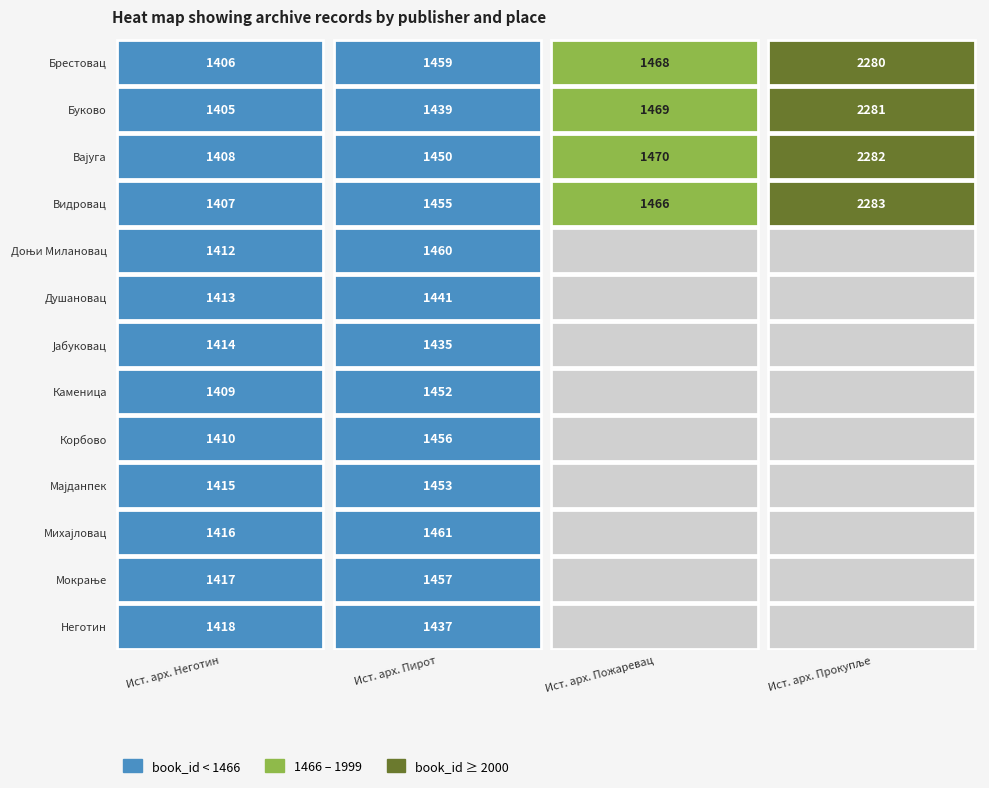

Reading left to right, transcribe all the data shown in this chart.

Историјски архив Неготин: 1406	1405	1408	1407	1412	1413	1414	1409	1410	1415	1416	1417	1418
Историјски архив Пирот: 1459	1439	1450	1455	1460	1441	1435	1452	1456	1453	1461	1457	1437
Историјски архив Пожаревац: 1468	1469	1470	1466	0	0	0	0	0	0	0	0	0
Историјски архив Прокупље: 2280	2281	2282	2283	0	0	0	0	0	0	0	0	0